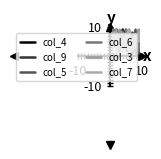

How many intersections are there between col_4 and col_7?

6